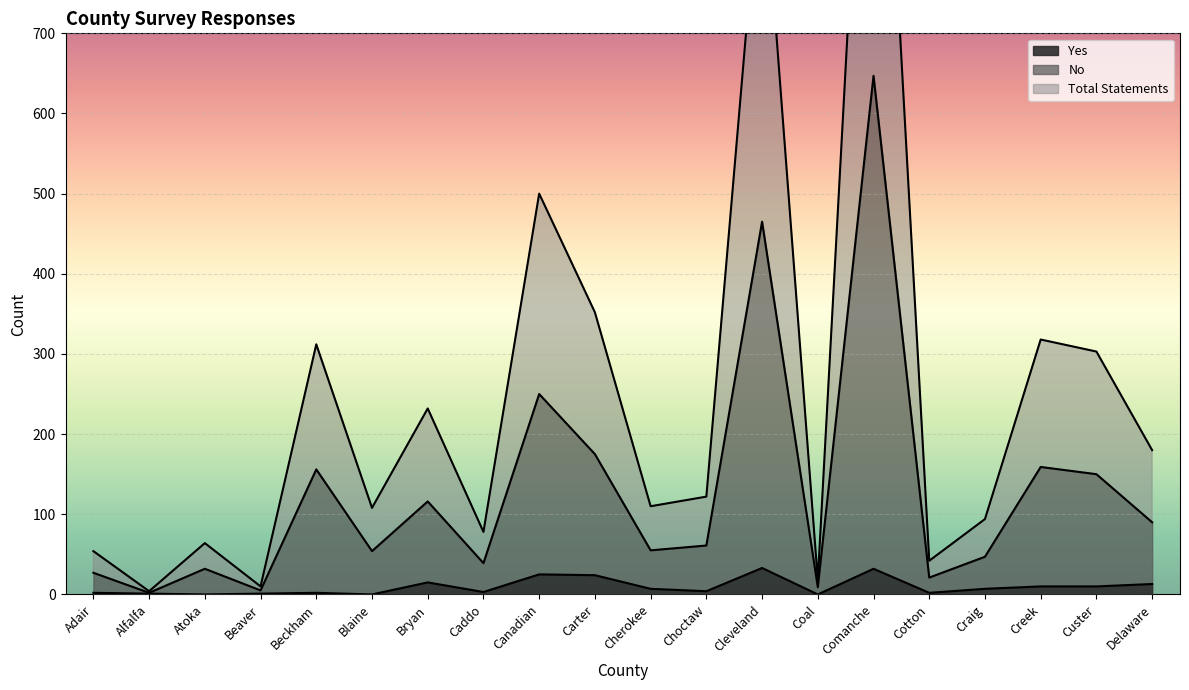

Reading left to right, transcribe all the data shown in this chart.

Yes: Adair=2	Alfalfa=1	Atoka=0	Beaver=1	Beckham=2	Blaine=0	Bryan=15	Caddo=3	Canadian=25	Carter=24	Cherokee=7	Choctaw=4	Cleveland=33	Coal=0	Comanche=32	Cotton=2	Craig=7	Creek=10	Custer=10	Delaware=13
No: Adair=27	Alfalfa=2	Atoka=32	Beaver=5	Beckham=156	Blaine=54	Bryan=116	Caddo=39	Canadian=250	Carter=175	Cherokee=55	Choctaw=61	Cleveland=465	Coal=9	Comanche=647	Cotton=21	Craig=47	Creek=159	Custer=150	Delaware=90
Total Statements: Adair=54	Alfalfa=4	Atoka=64	Beaver=10	Beckham=312	Blaine=108	Bryan=232	Caddo=78	Canadian=500	Carter=352	Cherokee=110	Choctaw=122	Cleveland=934	Coal=18	Comanche=1297	Cotton=42	Craig=94	Creek=318	Custer=303	Delaware=180